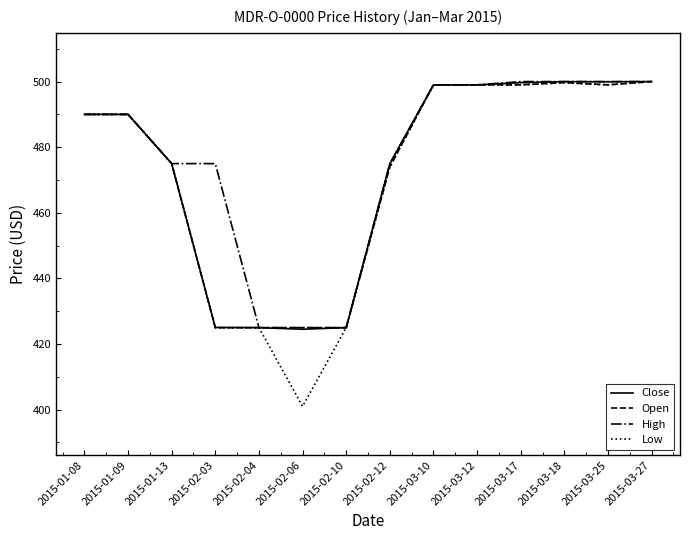

Which label corresponds to the smallest value in the chart?

2015-02-06